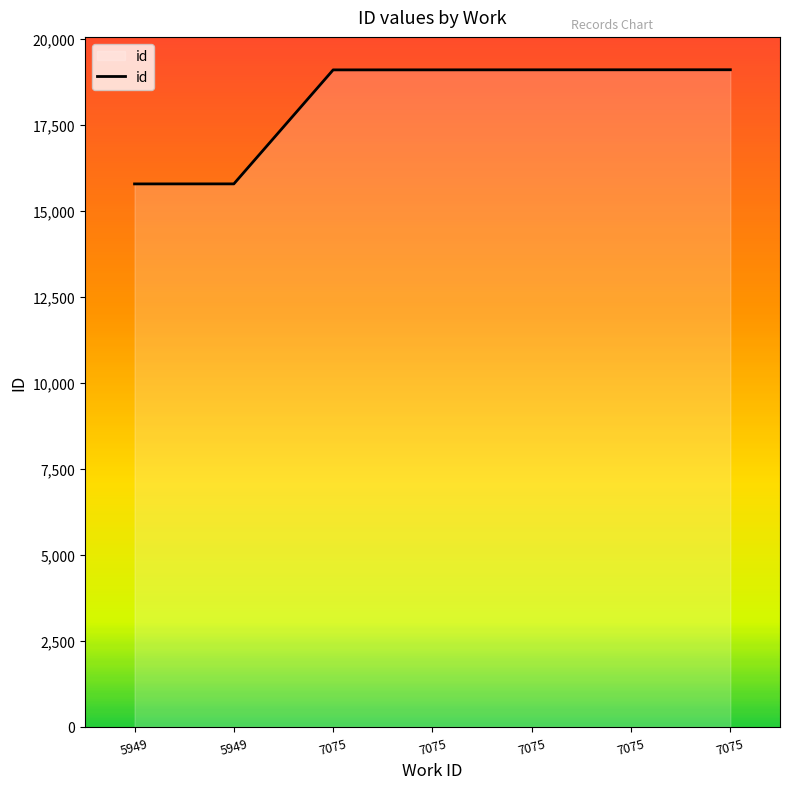

True or false: there are more than 1 points higher than both neighbors.

False